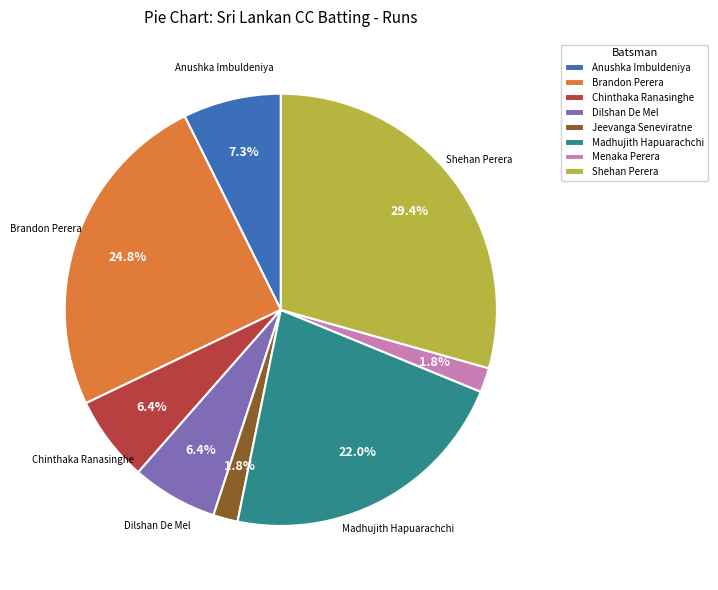

Do Menaka Perera and Chinthaka Ranasinghe together represent more than half of the pie?

No